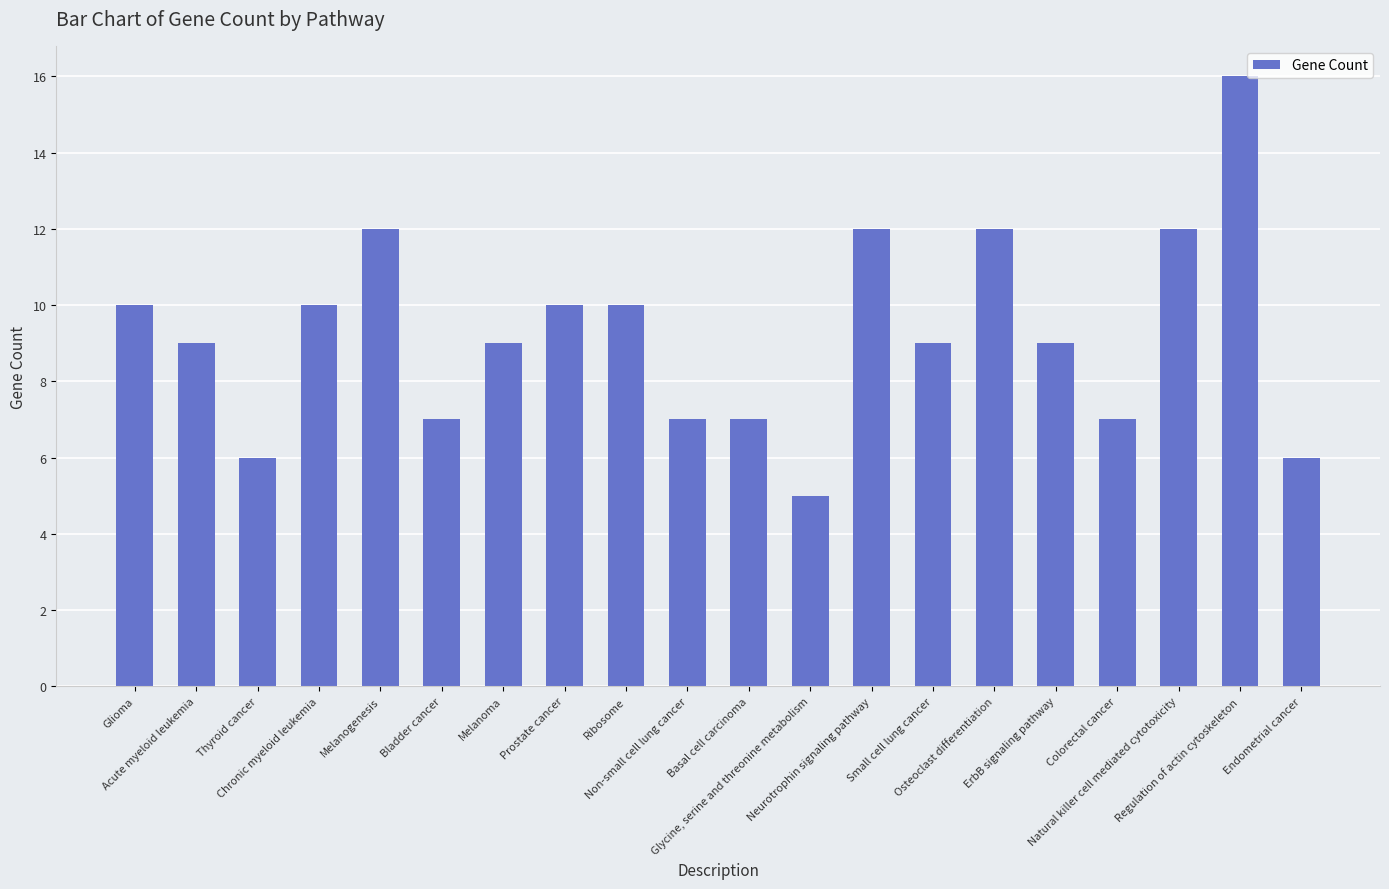

Approximately how many times larger is the value at Glycine, serine and threonine metabolism compared to Ribosome?

0.5